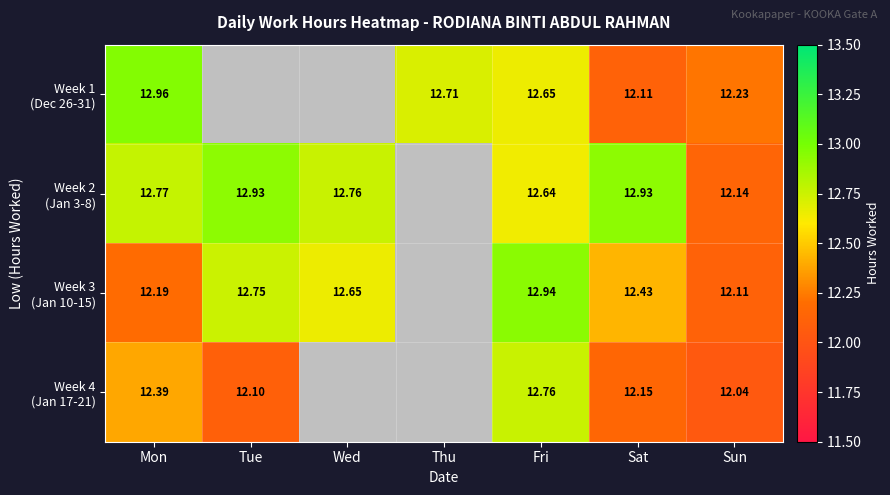

The value of Week 1 (Dec 26-31) at Mon is 3.2. True or false?

False